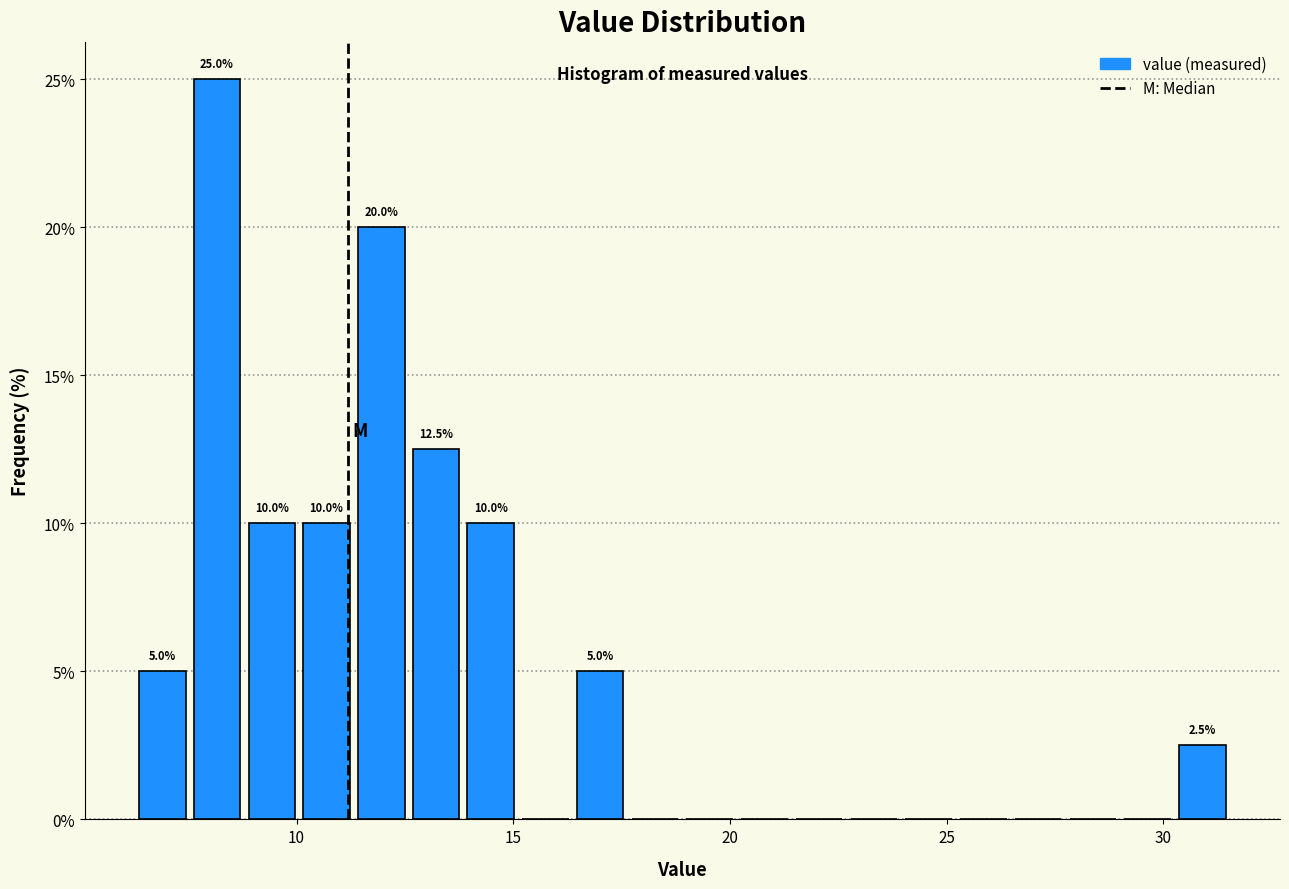

Read against the x-axis, roughly where is the centre of the tallest bar?

8.0